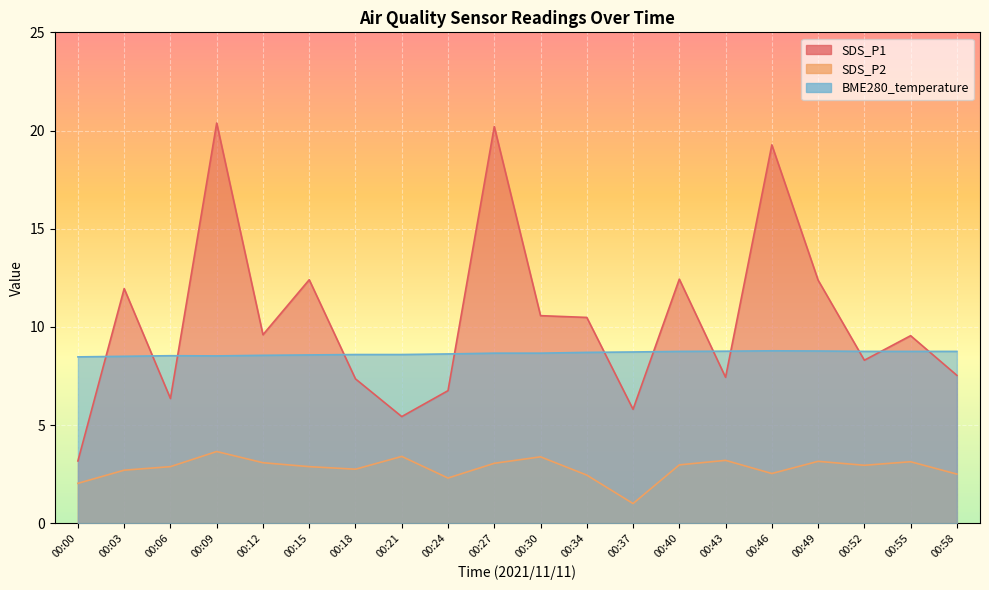

What is the value of the BME280_temperature point at the 2nd from the left?

8.5